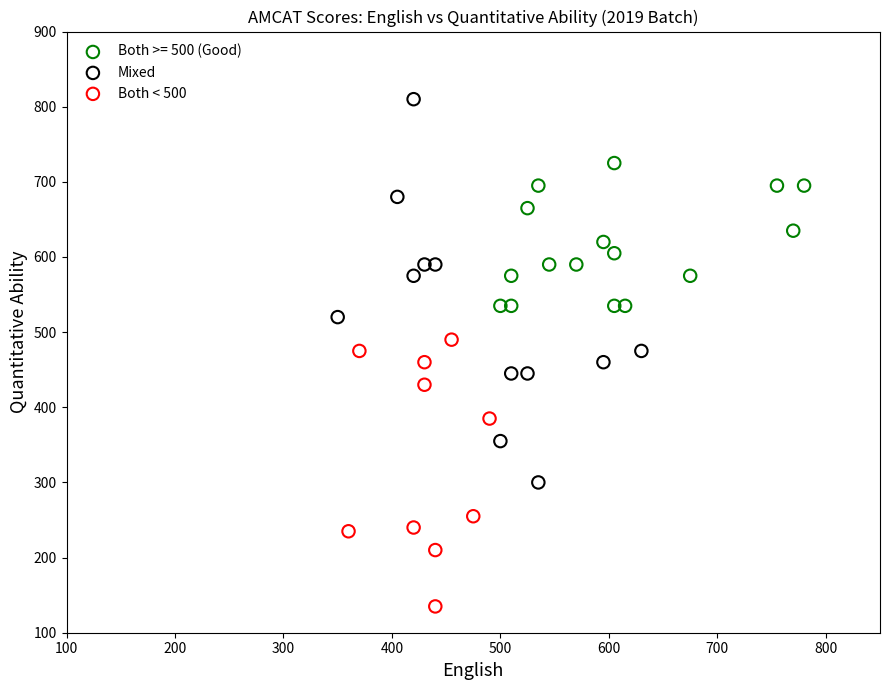

Which series reaches the maximum Y coordinate?

Mixed